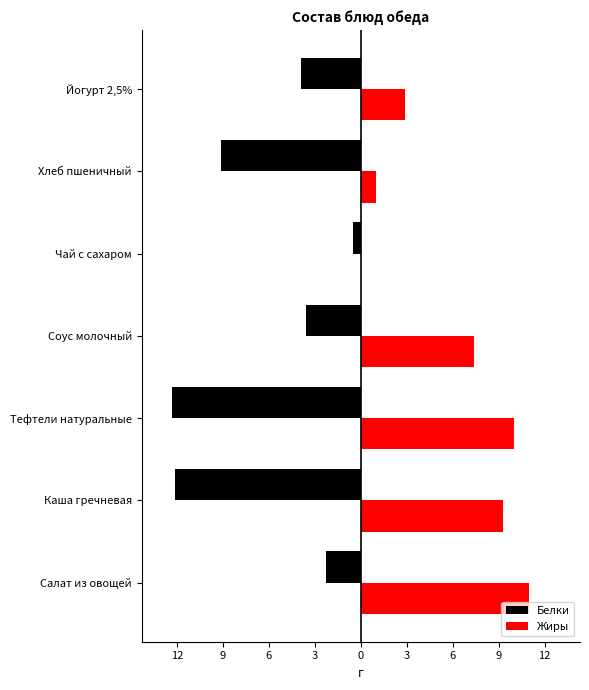

What are all the series names shown in the legend?

Белки, Жиры